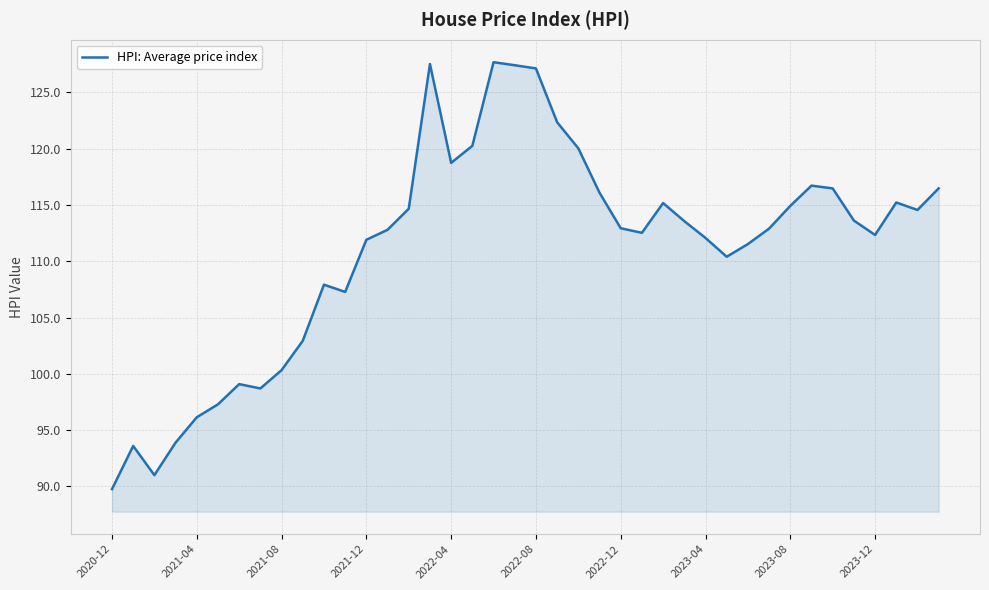

What is the greatest value displayed?

127.7